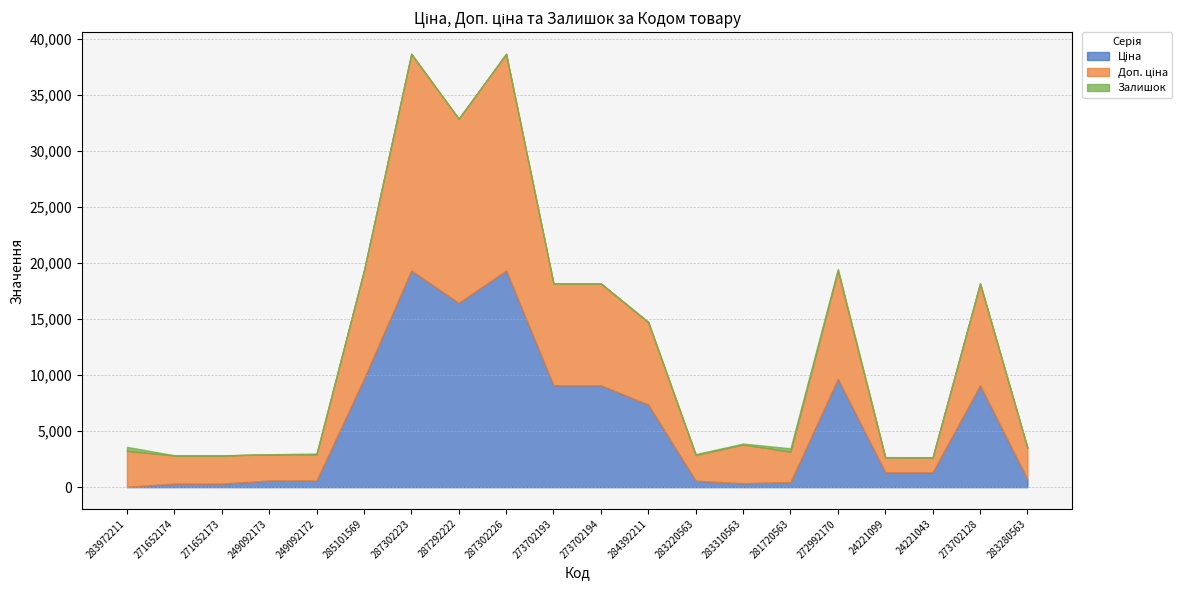

What is the highest value of the Доп. ціна series?

19343.1